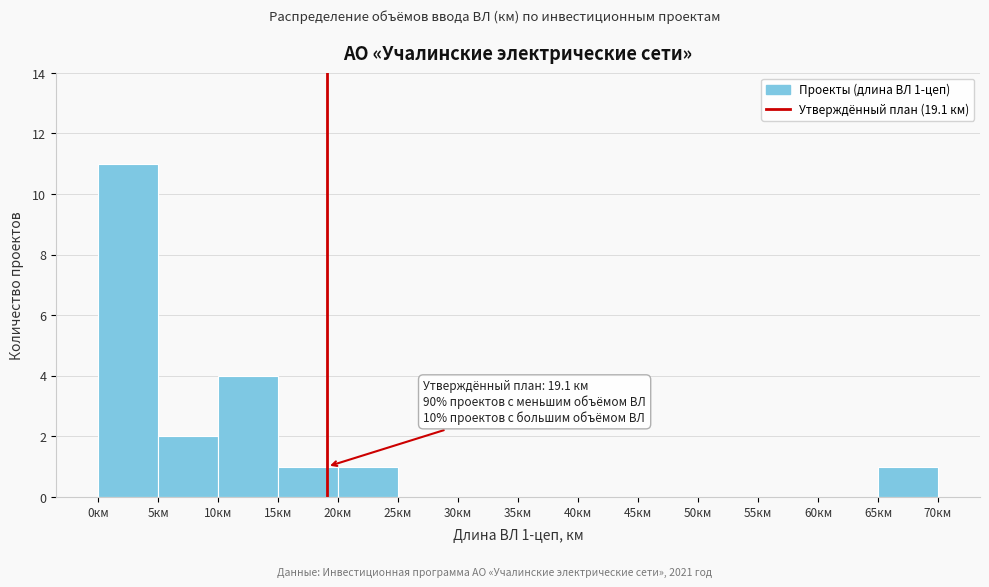

Which range on the x-axis has the tallest bar?

0 to 5